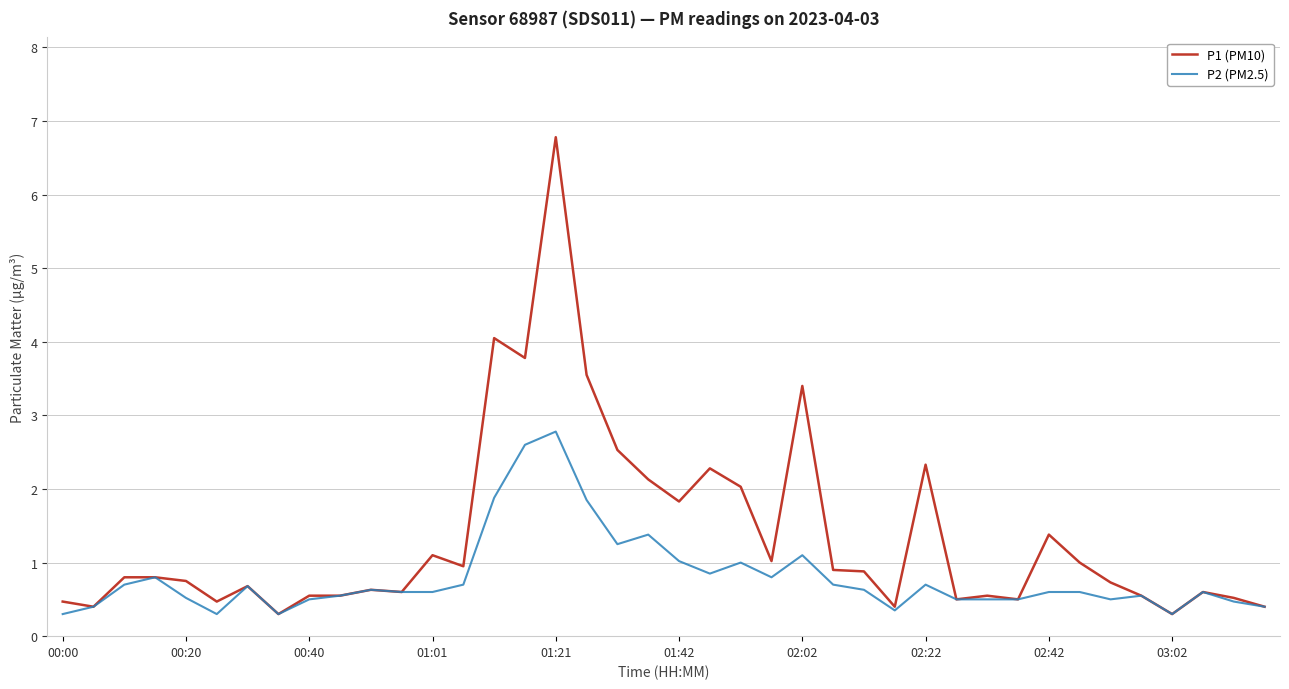

What is the maximum value for P1 (PM10)?

6.8